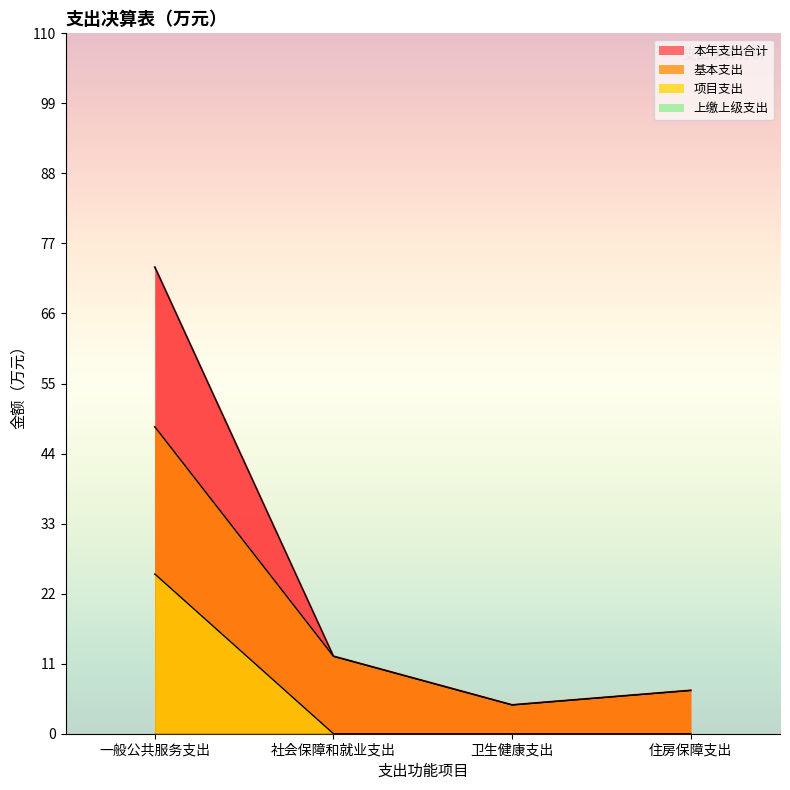

At which category is the sum across all series the highest?

一般公共服务支出